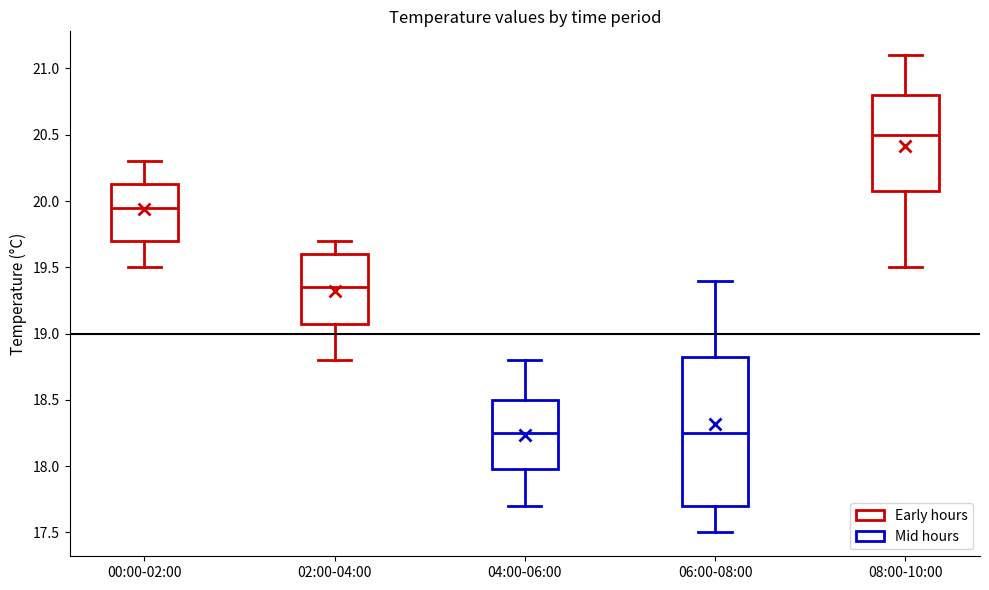

Reading left to right, transcribe this box plot: for each box, give where its median line is, the range the box spans, and where its two whiskers end, as read against the y-axis. The values are not printed on the chart, so give them approximately, as read against the axis.

00:00-02:00: median 19.95, box 19.70 to 20.15, whiskers 19.50 to 20.30
02:00-04:00: median 19.35, box 19.10 to 19.60, whiskers 18.80 to 19.70
04:00-06:00: median 18.25, box 18.00 to 18.50, whiskers 17.70 to 18.80
06:00-08:00: median 18.25, box 17.70 to 18.85, whiskers 17.50 to 19.40
08:00-10:00: median 20.50, box 20.10 to 20.80, whiskers 19.50 to 21.10